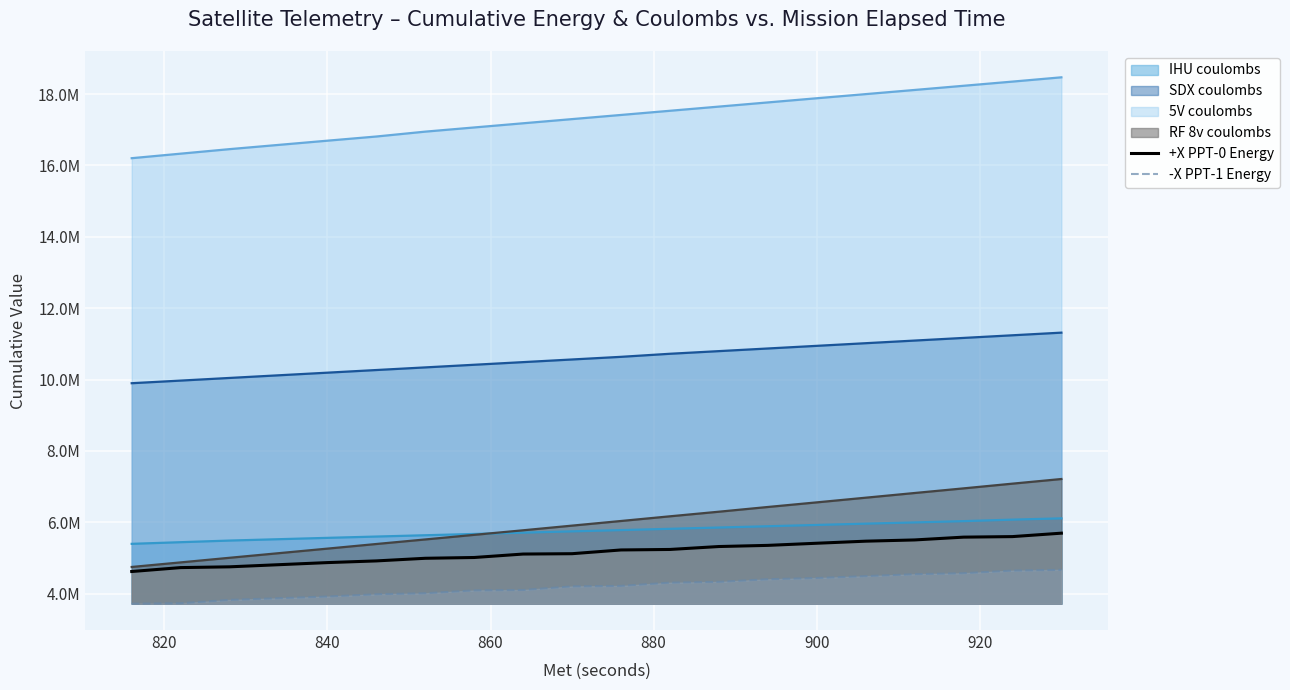

How many lines are shown in the chart?

2